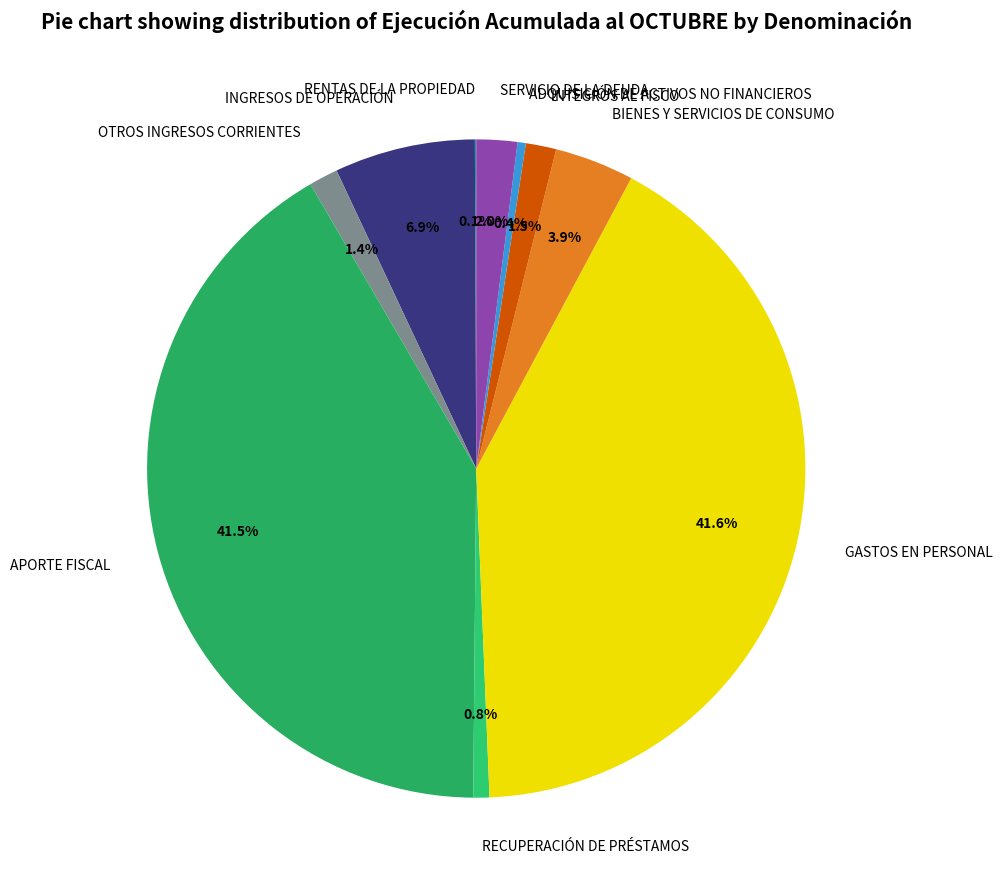

What percentage is NOT represented by GASTOS EN PERSONAL?

58.4%